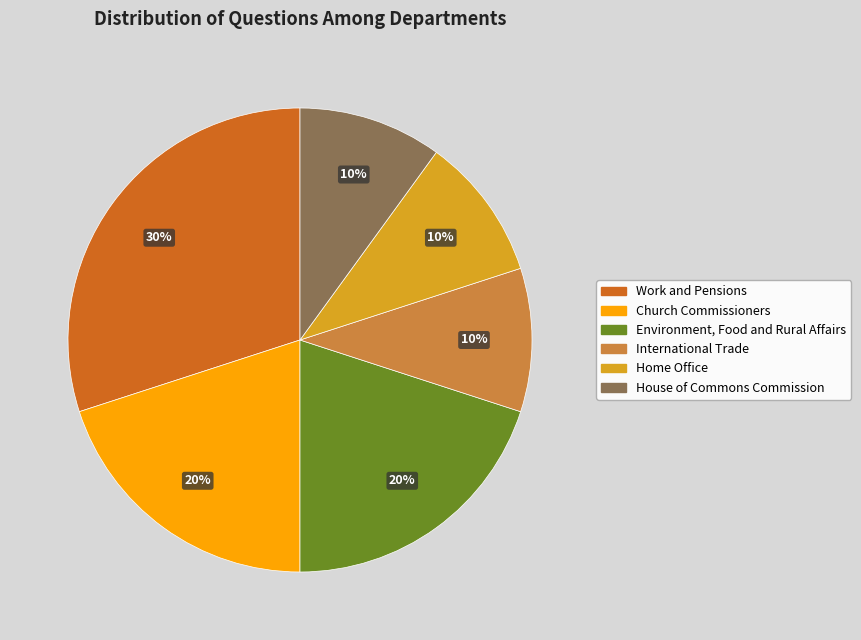

Is the sum of House of Commons Commission and Home Office greater than half?

No